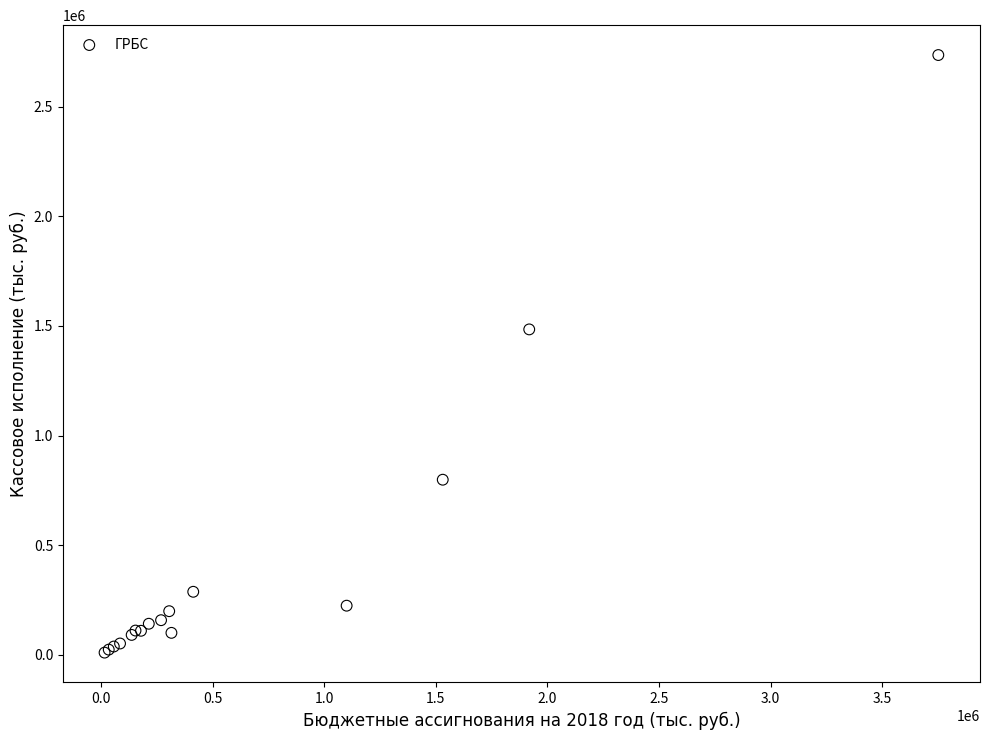

What Y value in the scatter plot is closest to 1373043?

1484493